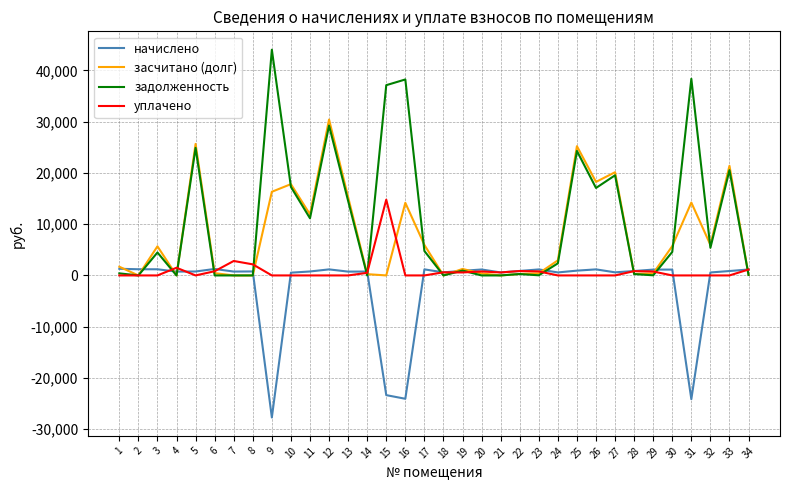

What is the sum of the засчитано (долг) values at 11 and 19?

13181.0